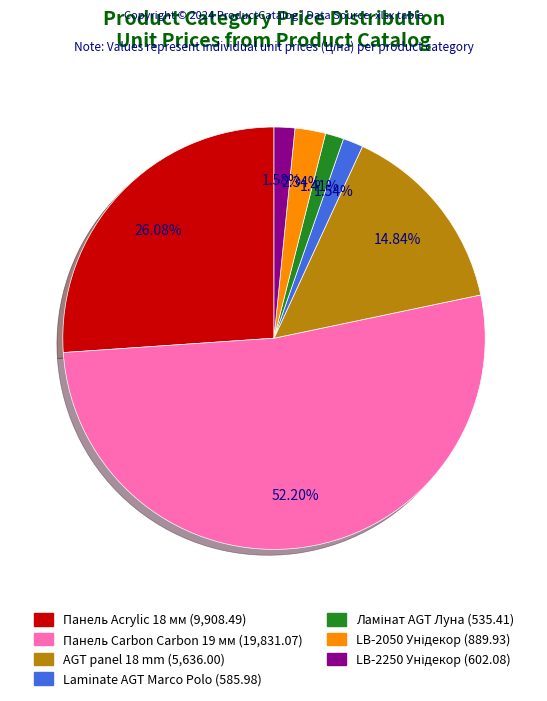

Is there any slice that represents more than half of the pie?

Yes